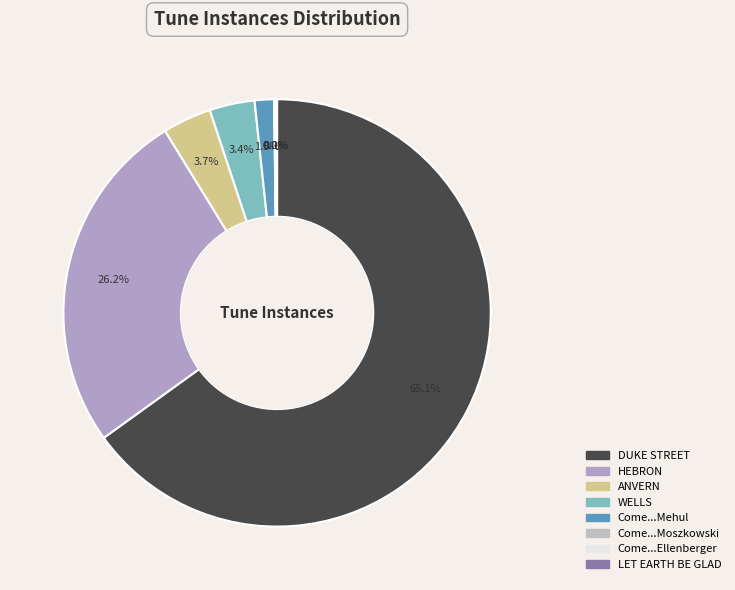

What is the largest slice in the pie chart?

DUKE STREET